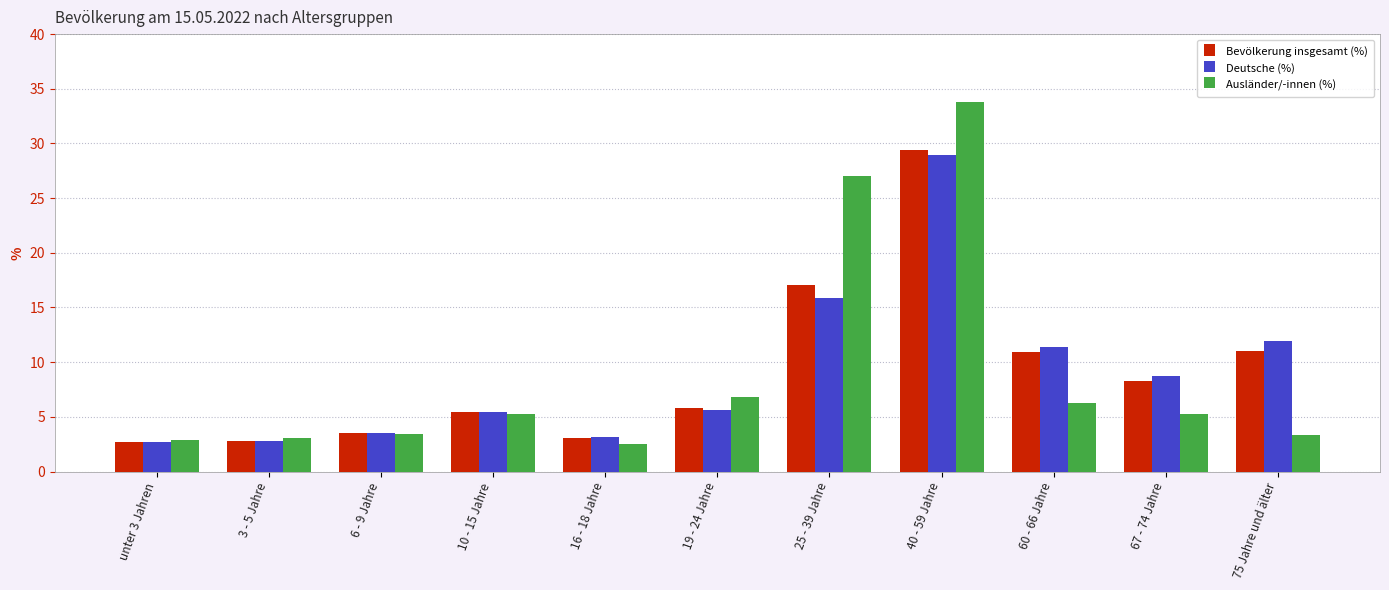

What is the minimum value for Deutsche (%)?

2.7